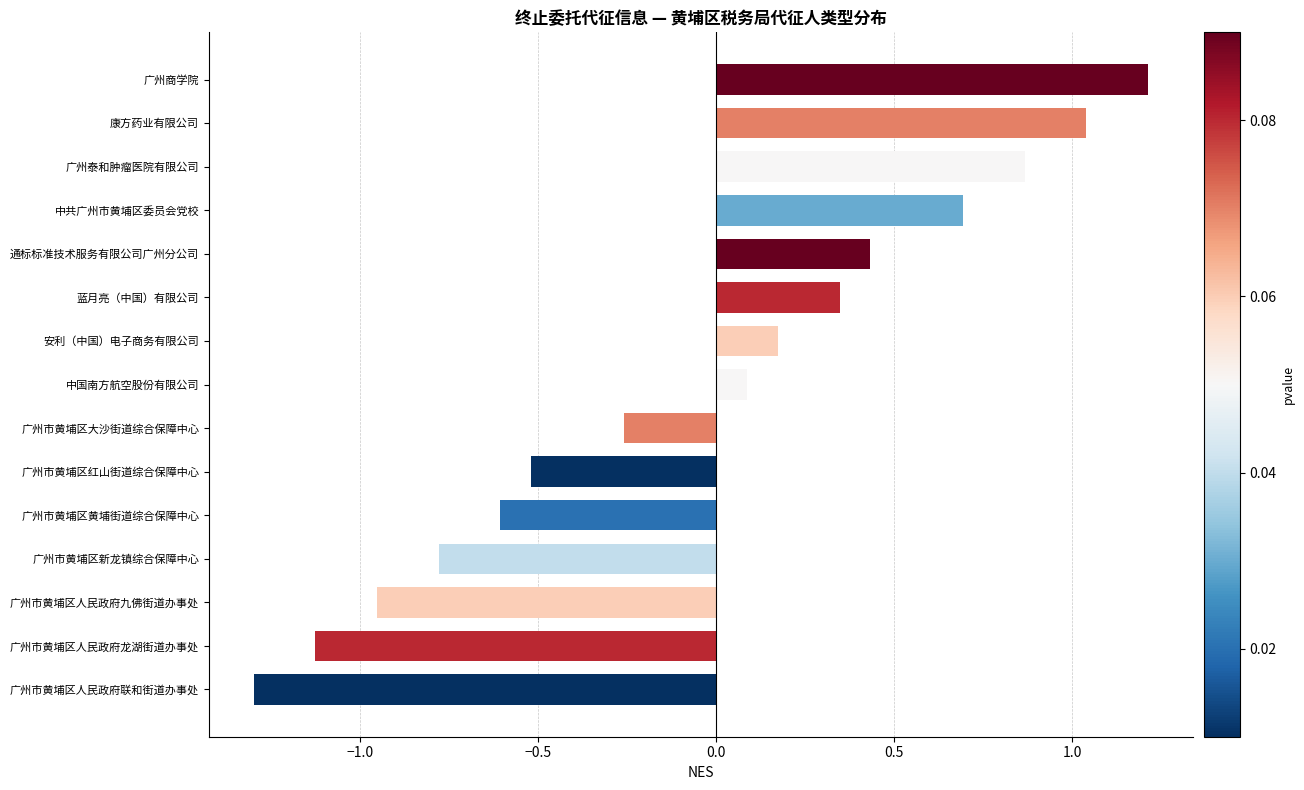

Which label corresponds to the largest value in the chart?

广州商学院